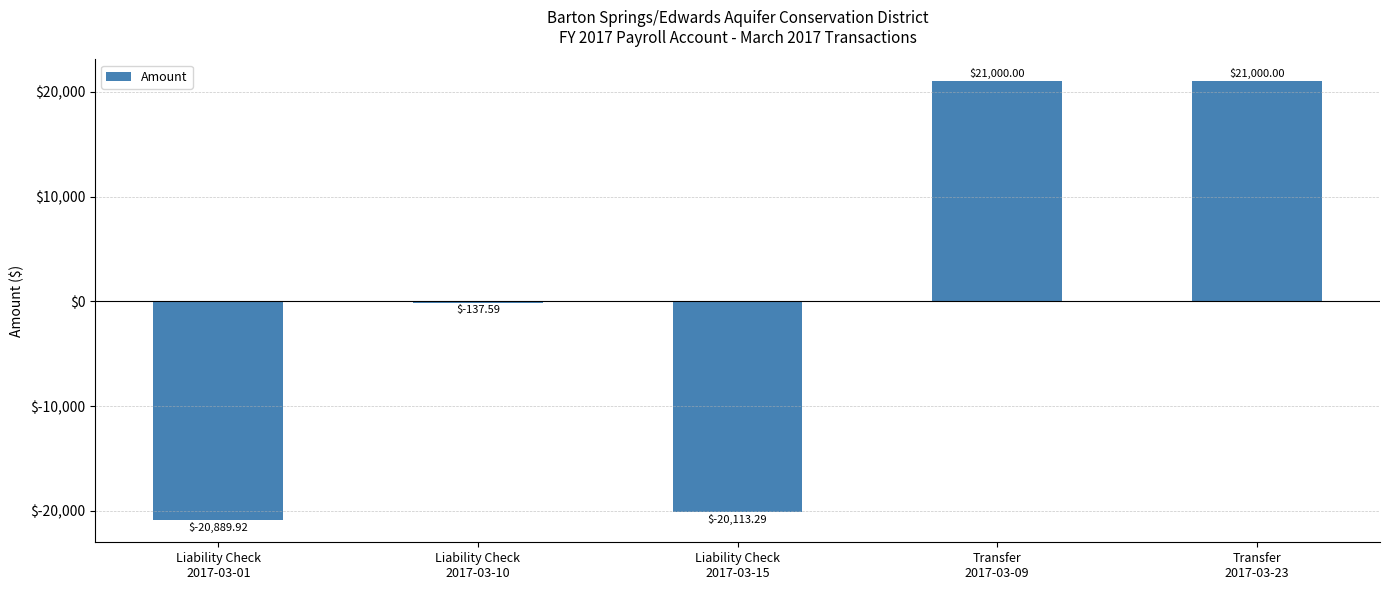

What is the sum of all values?

859.2